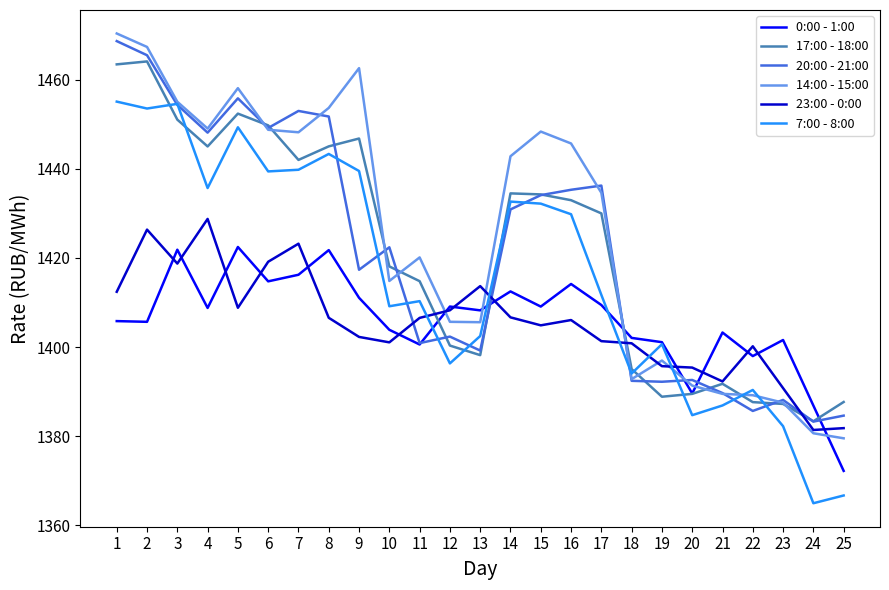

Is this an area chart (filled region under the line)?

No